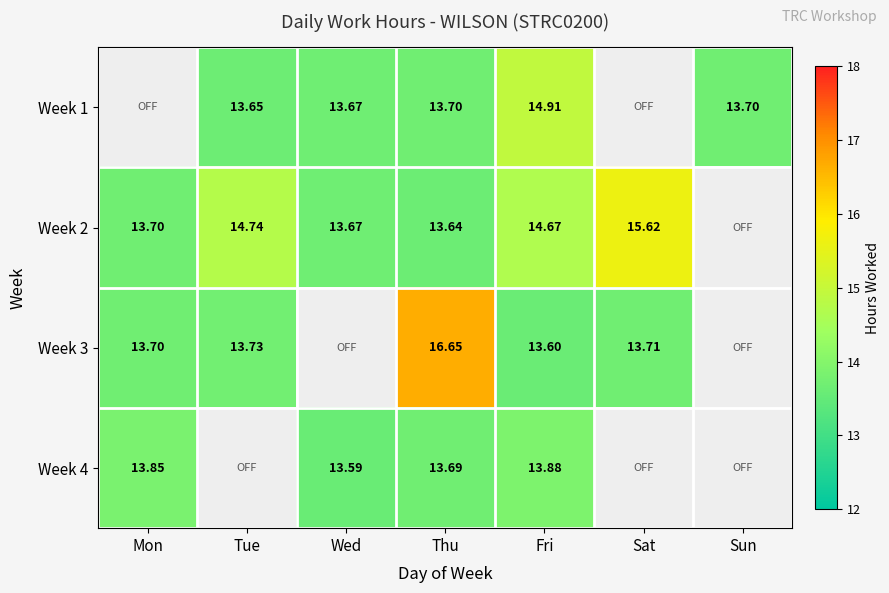

What is the sum of the Week 2 values at Sat and Mon?

29.3